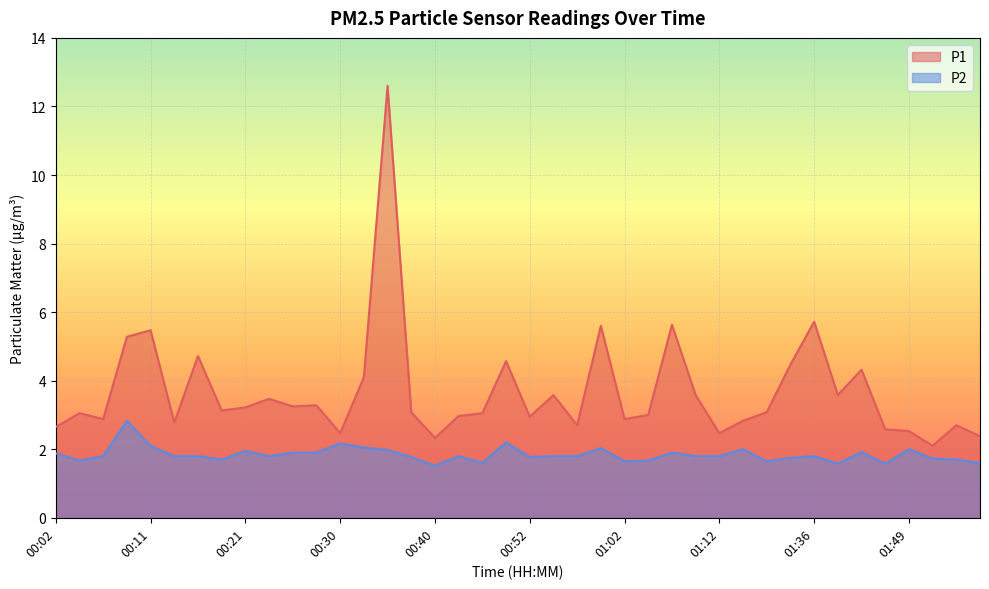

At 00:35, list the series in order from smallest to largest.

P2, P1